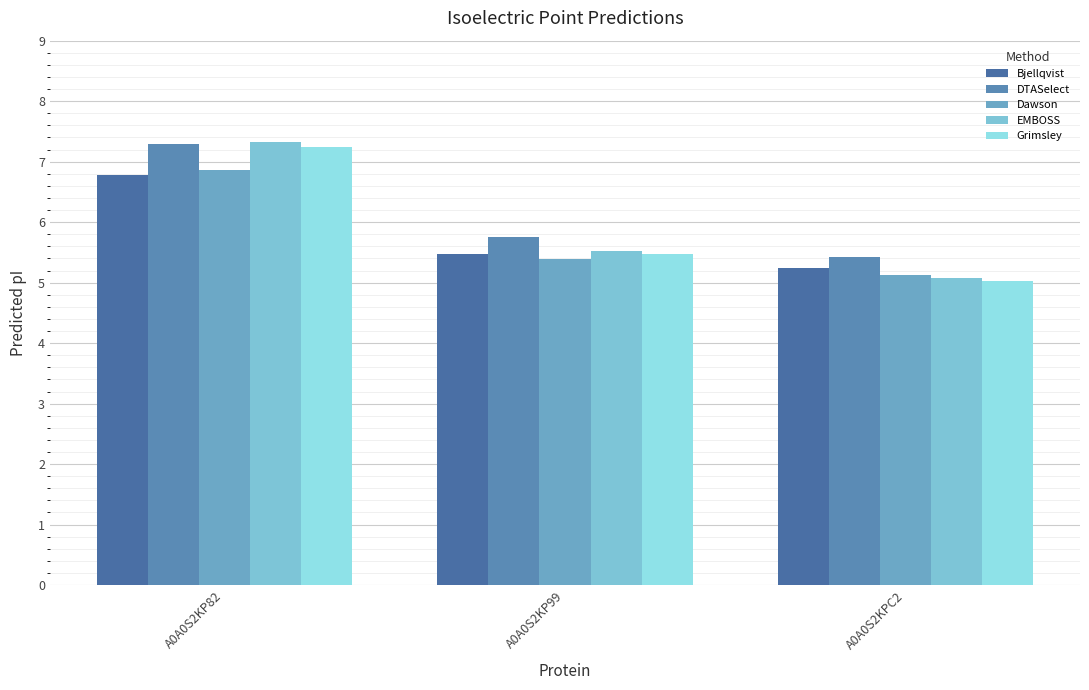

Between A0A0S2KP82 and A0A0S2KP99, which series saw the biggest shift?

EMBOSS